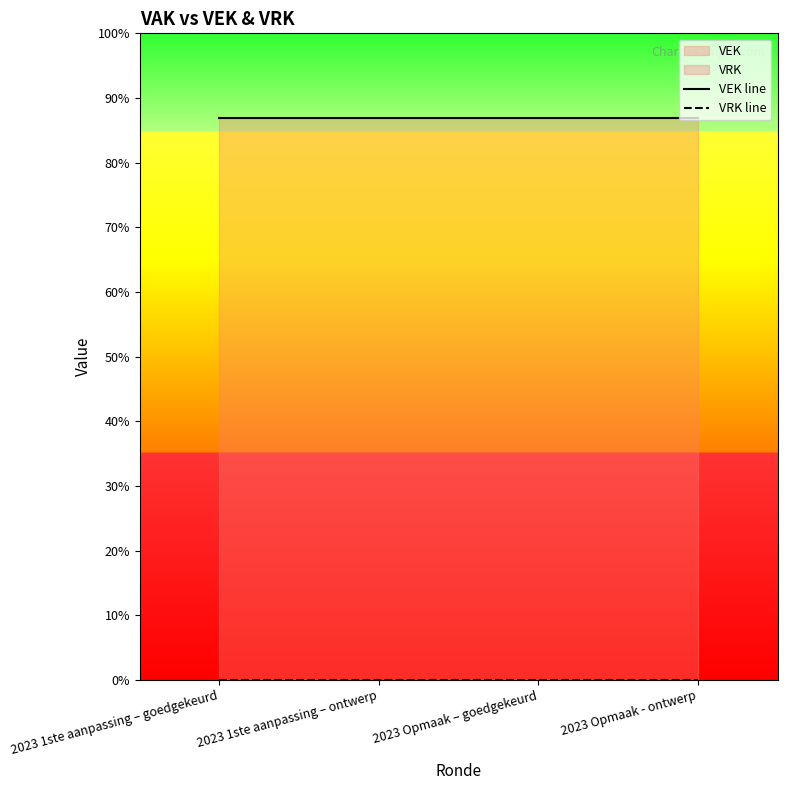

How many distinct data groups are displayed?

2